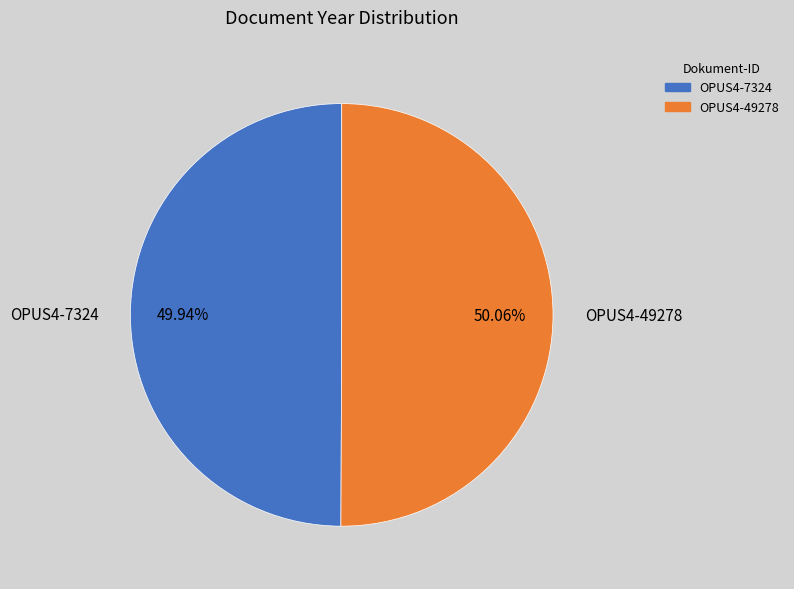

Is it true that OPUS4-49278 is 50% of the pie?

True